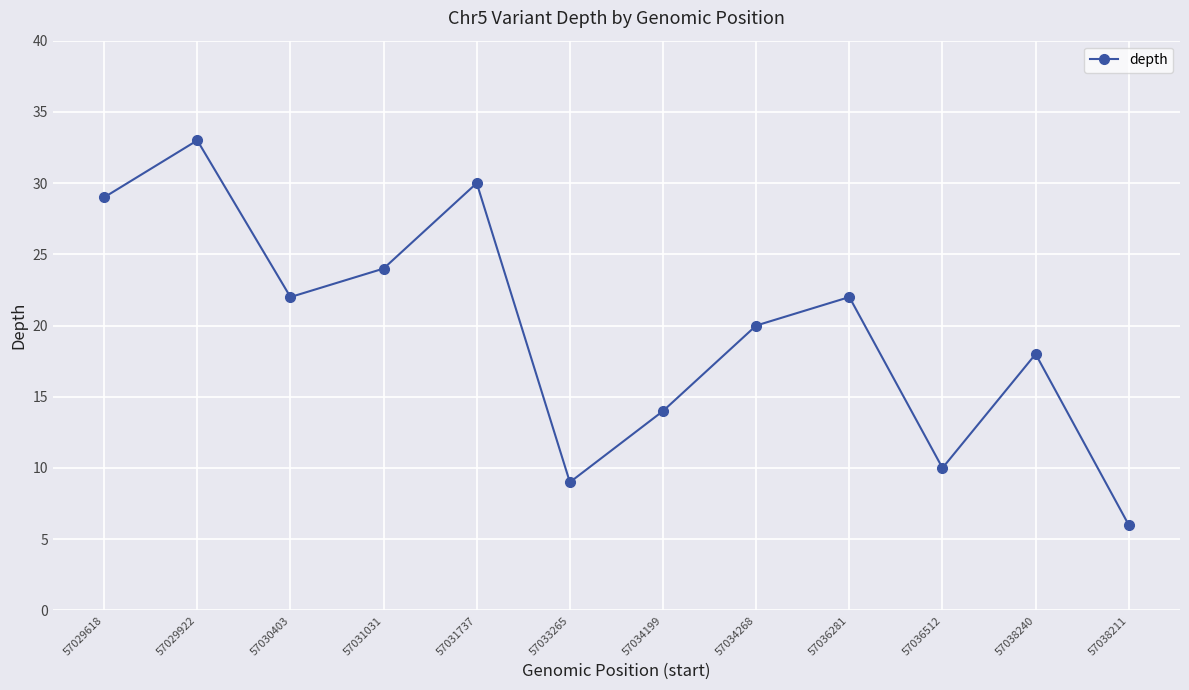

Is it true that the value at 57031737 is 18?

False